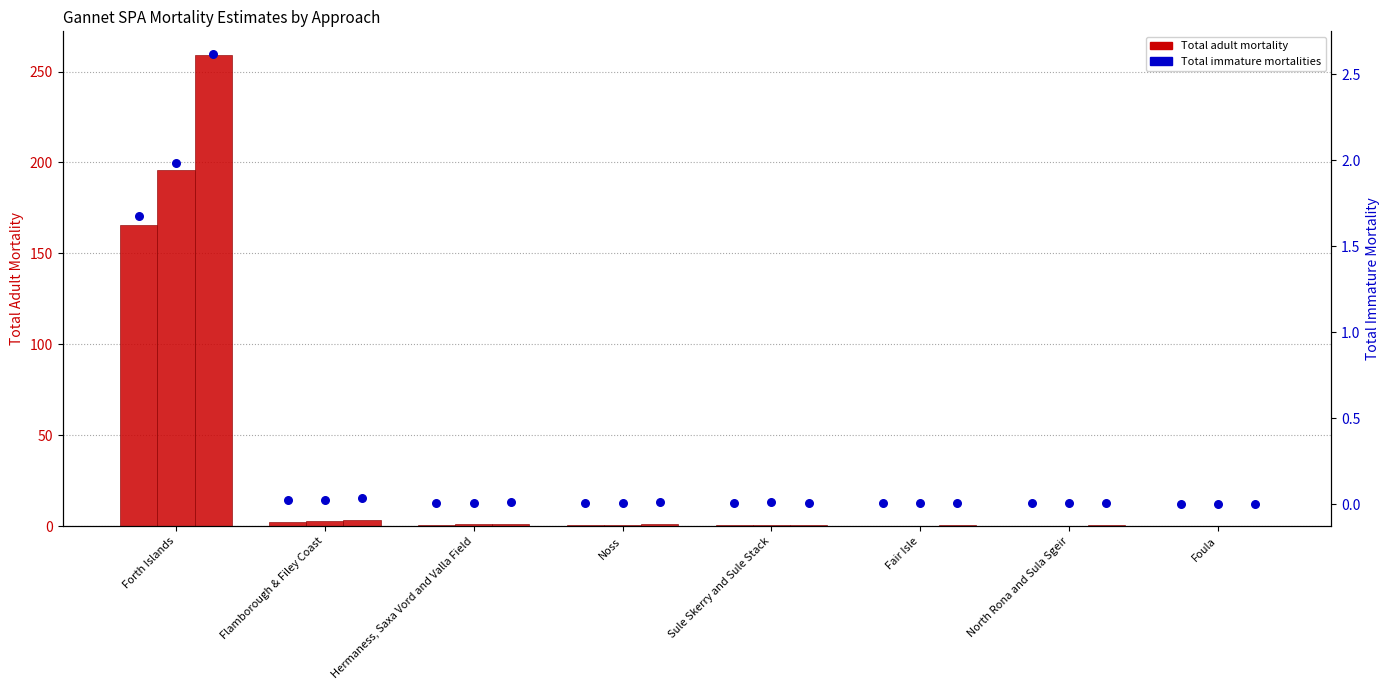

Which series has the largest Y range (max minus min)?

Scoping B - Total adult mortality